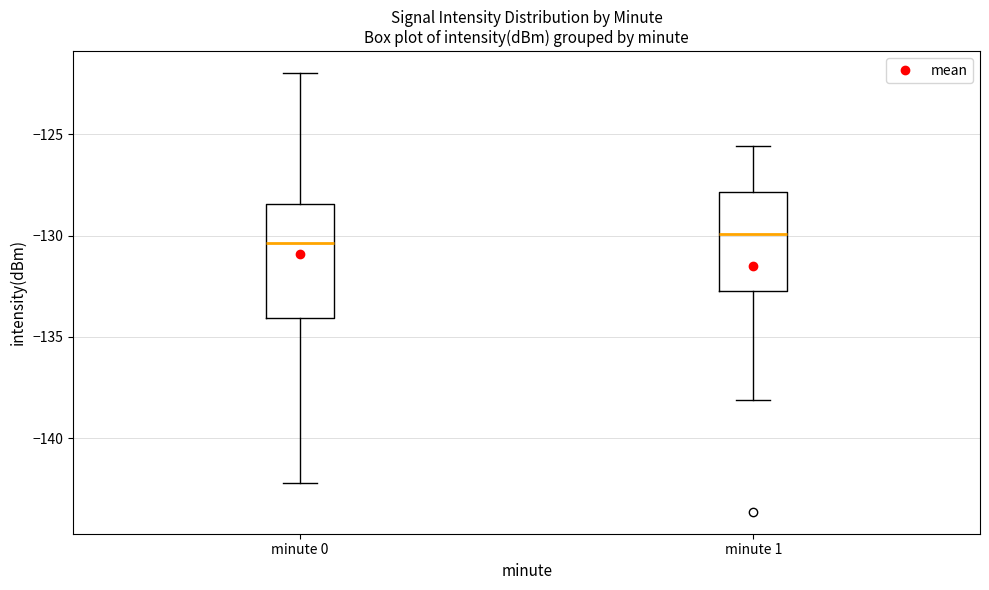

Where is the upper edge of the box for minute 1 on the y-axis? The values are not printed on the chart, so give them approximately, as read against the axis.

-128.0